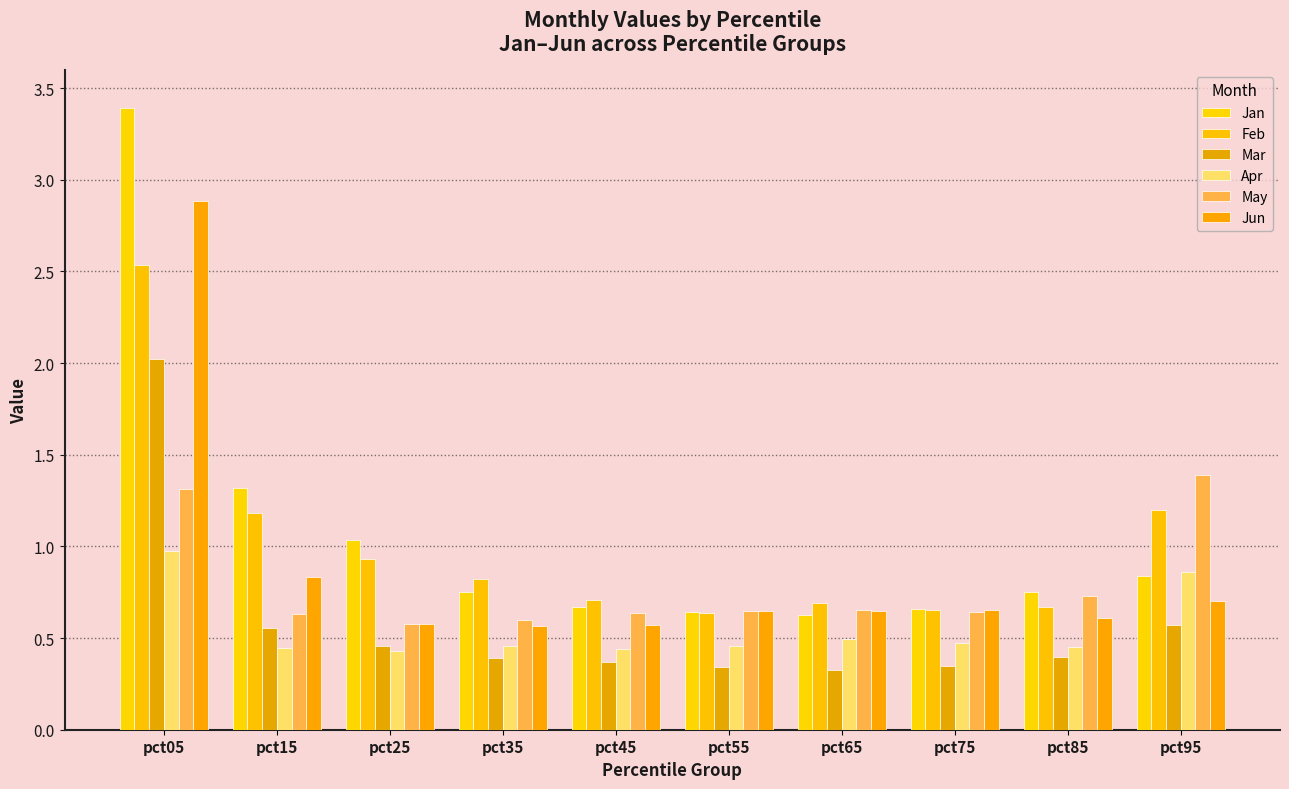

What is the value of the May bar at the 4th from the left?

0.6